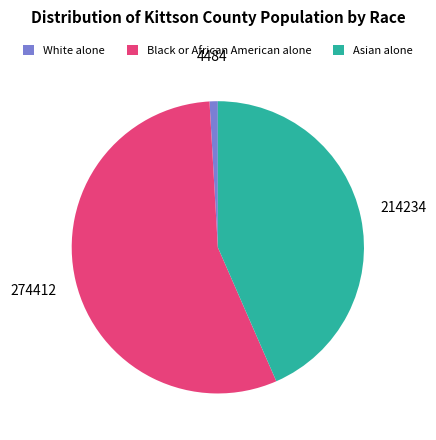

Rank the categories by value from lowest to highest.

White alone, Asian alone, Black or African American alone